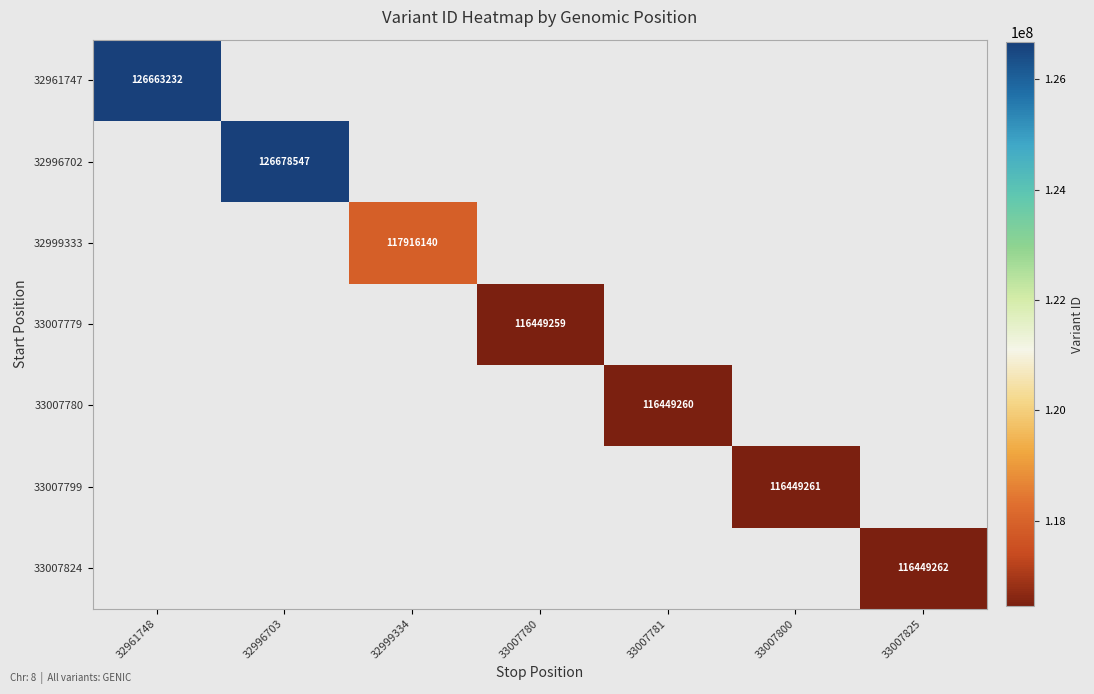

The value of 33007824 at 33007825 is 179220408. True or false?

False